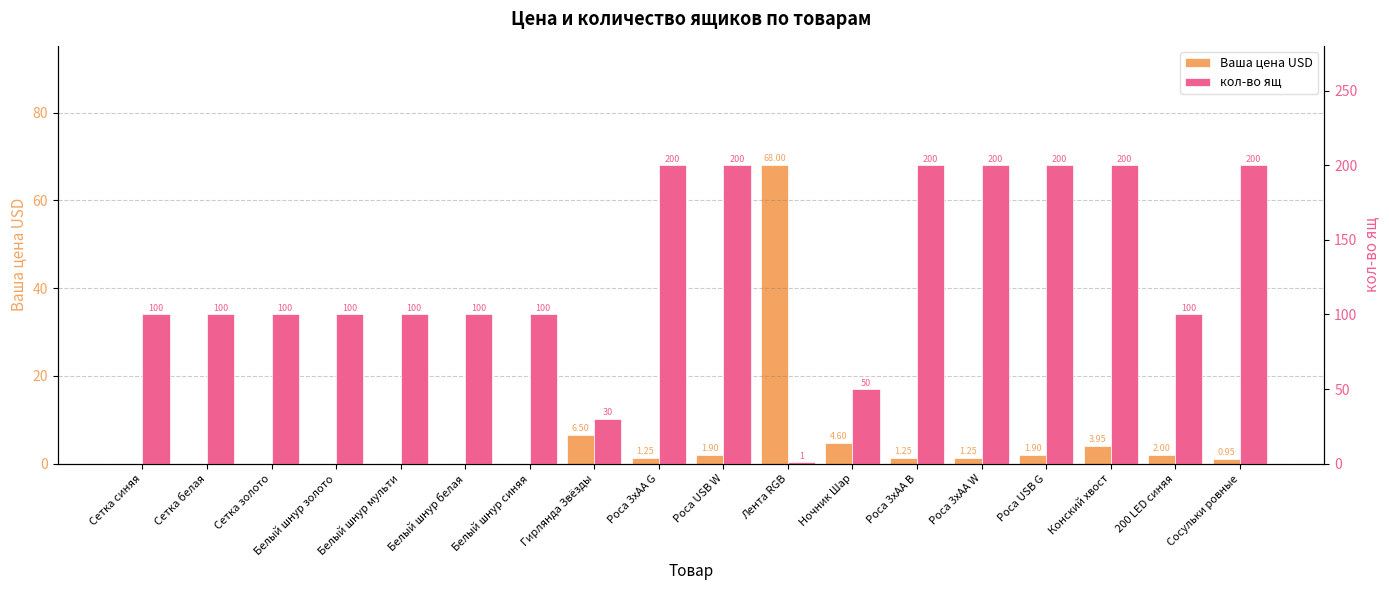

What is the total value across all series at Сетка синяя?

100.0